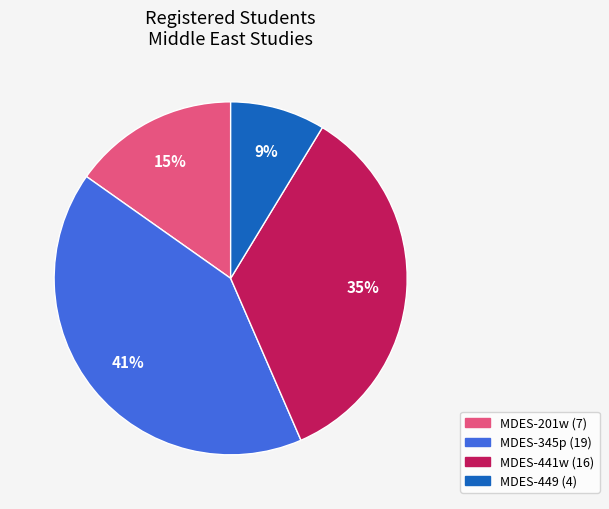

To the nearest percent, what is the average slice percentage?

25%